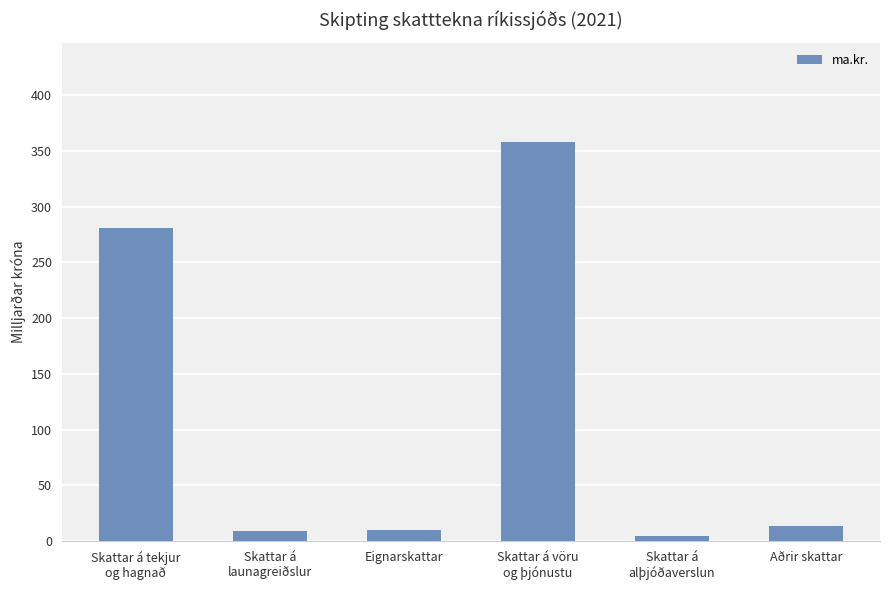

True or false: the data shows 13.6 at Aðrir skattar.

True